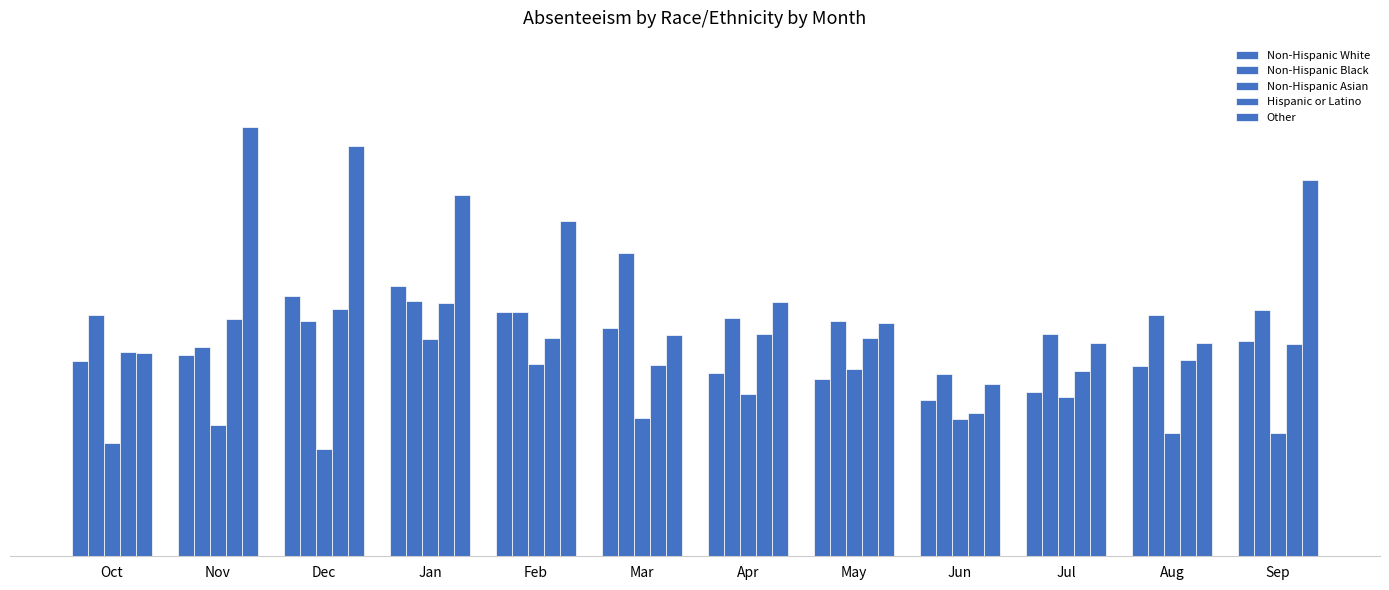

How many values in the Other series exceed 2?

11